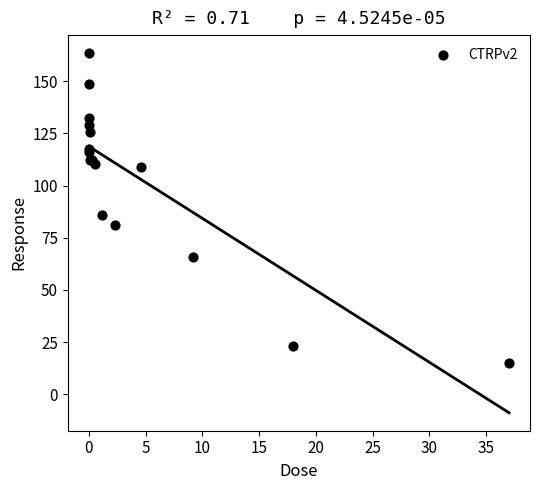

What Y value in the scatter plot is closest to 89?

85.8